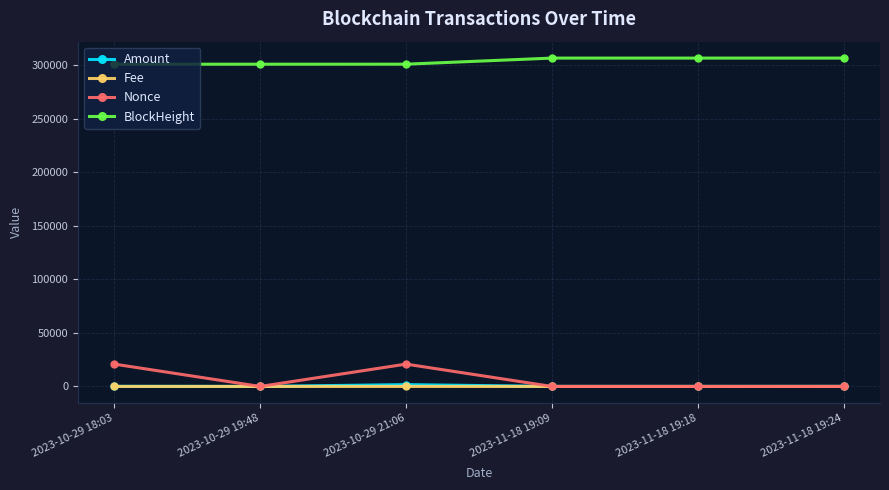

True or false: BlockHeight and Nonce intersect in this chart.

False